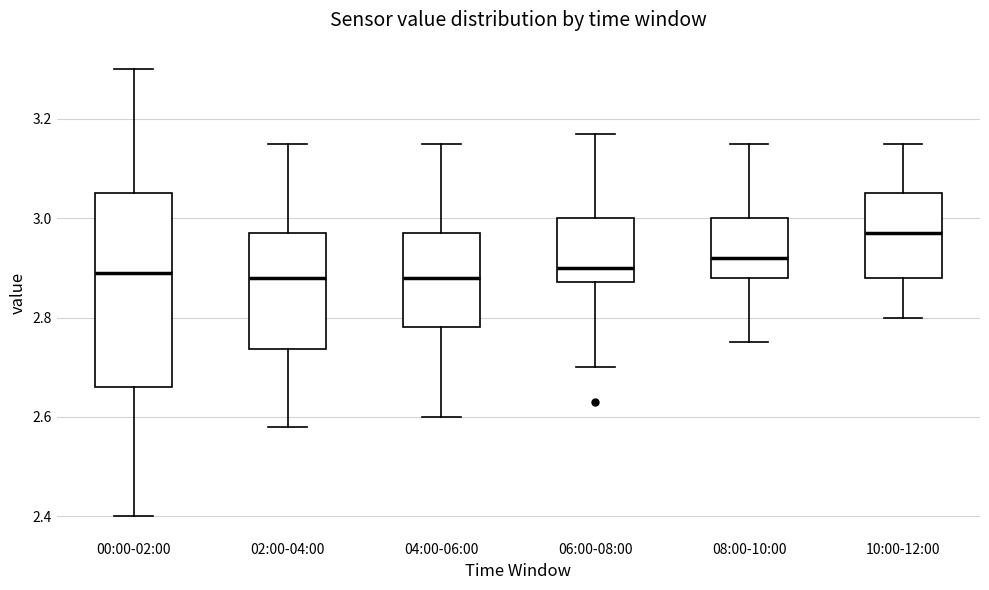

Where does the upper whisker of the box for 04:00-06:00 end on the y-axis? The values are not printed on the chart, so give them approximately, as read against the axis.

3.16